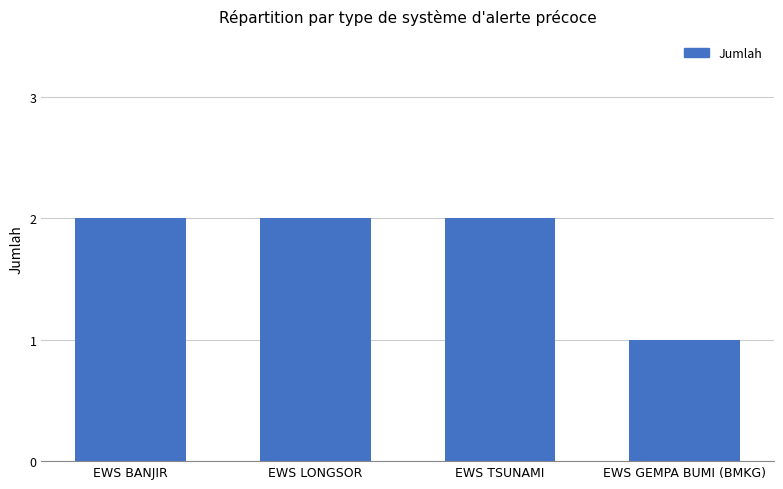

How many bars are there in total?

4